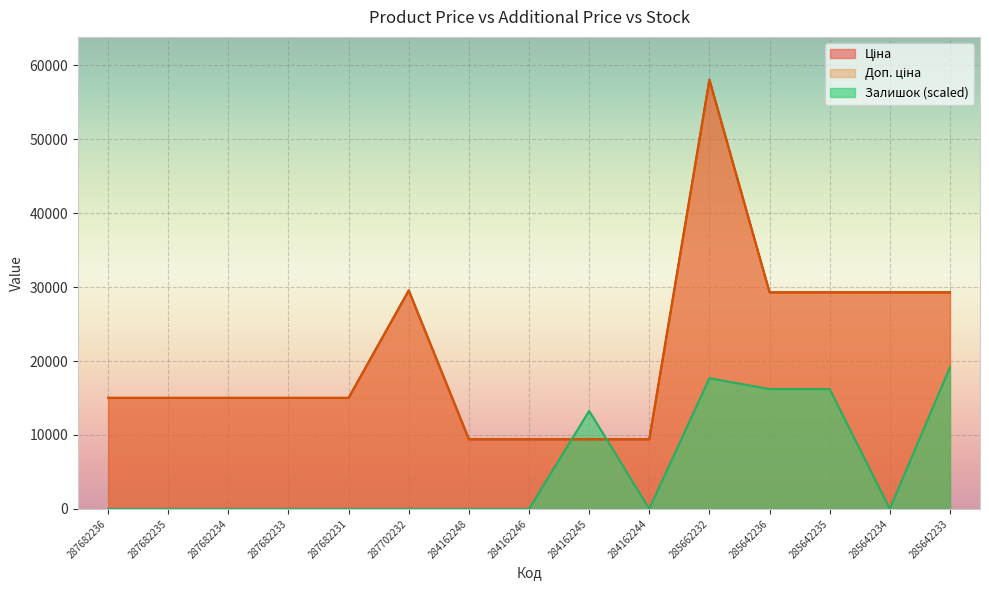

What is the label of the 4th point from the left?

287682233